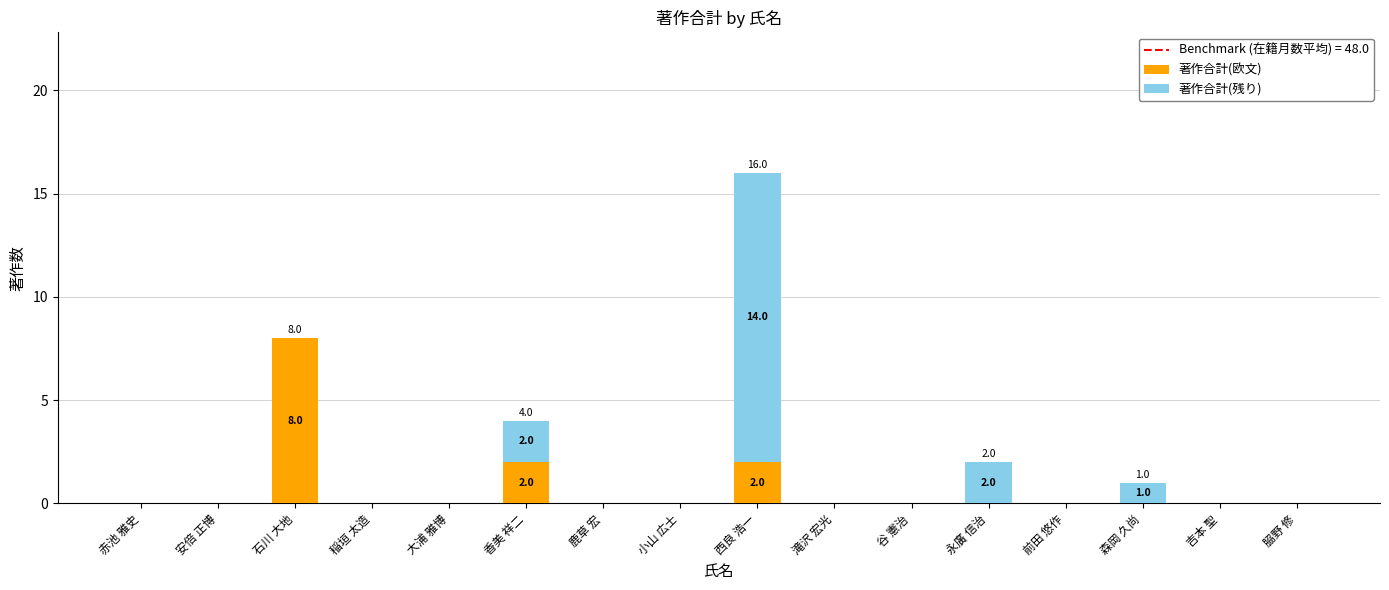

The value of 著作合計(欧文) at 森岡 久尚 is 0. True or false?

True